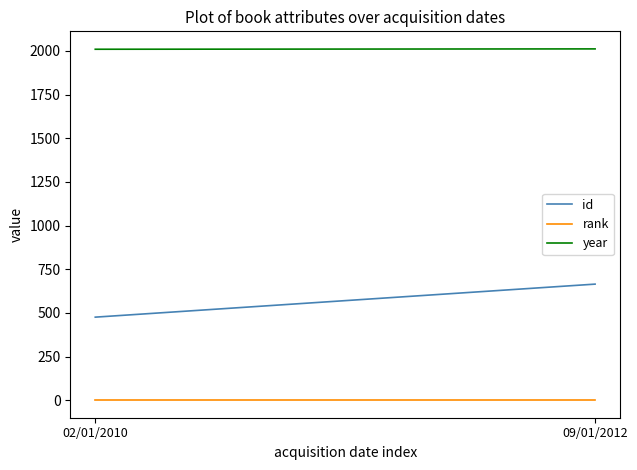

How many data points in id are less than 665?

1